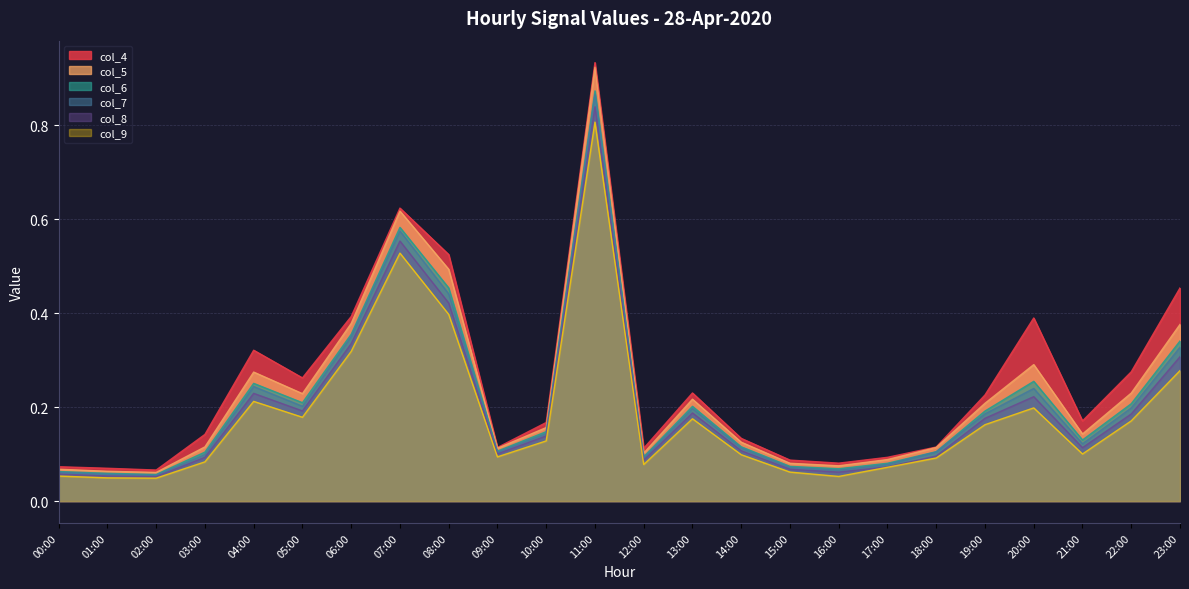

True or false: col_9 and col_8 cross at least once.

False